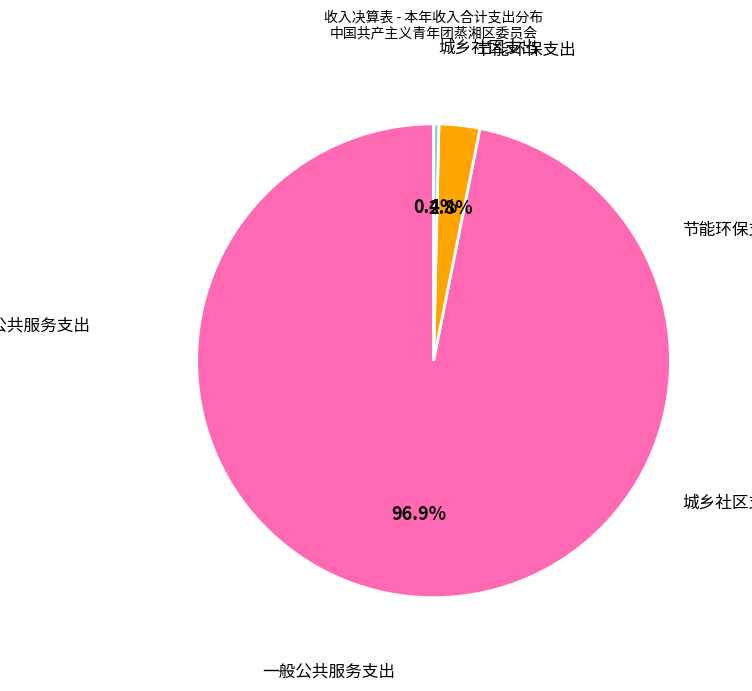

Is there any slice that represents more than half of the pie?

Yes